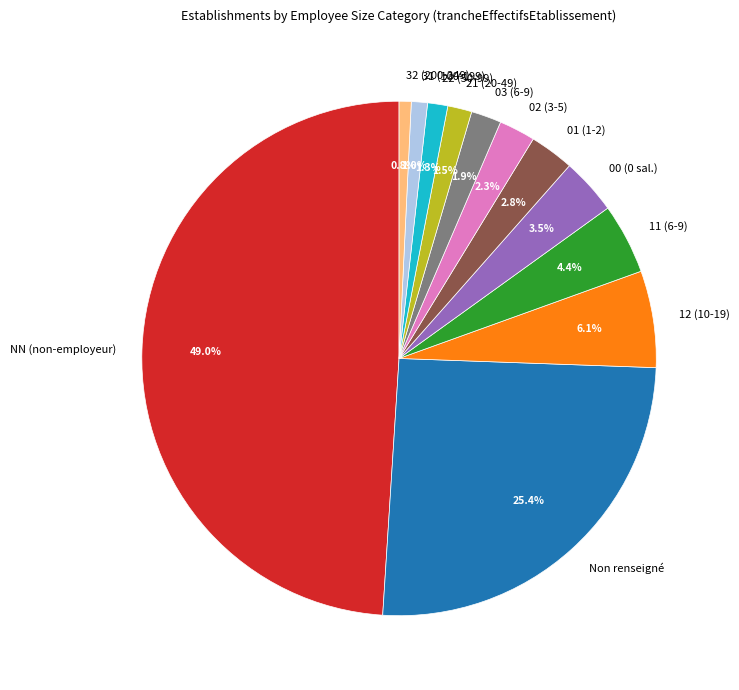

What percentage is NOT represented by 12 (10-19)?

93.9%